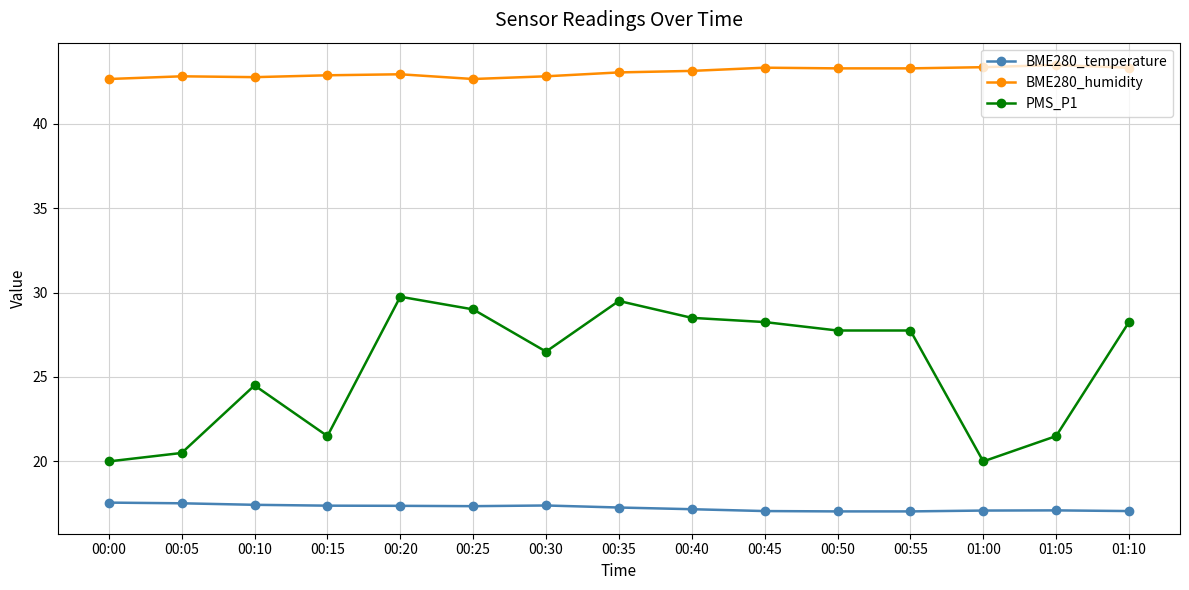

What is the greatest value displayed?

43.5